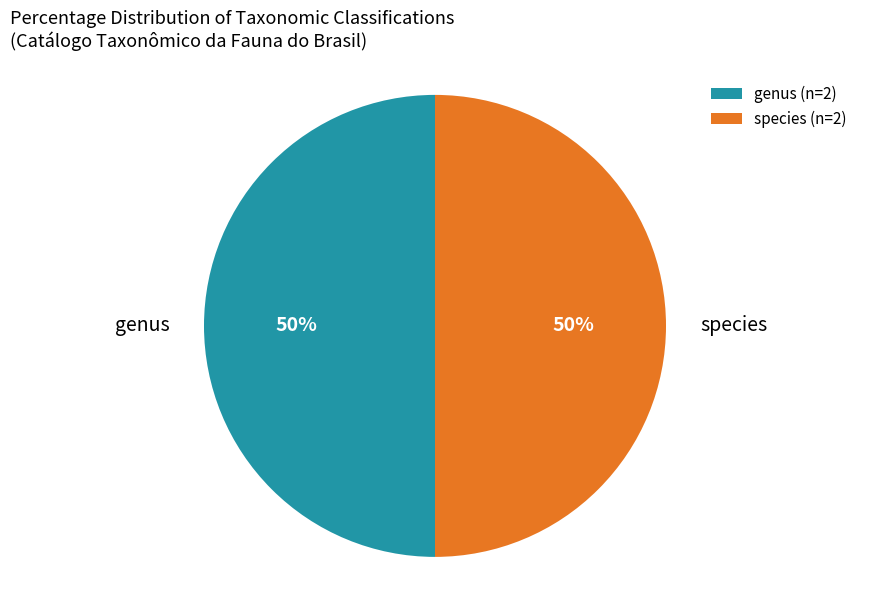

True or false: genus accounts for 41% of the total.

False